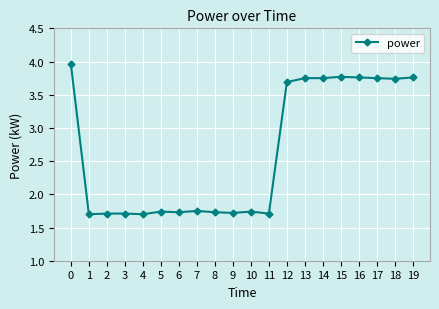

What is the difference between the values at 7 and 15?

2.0